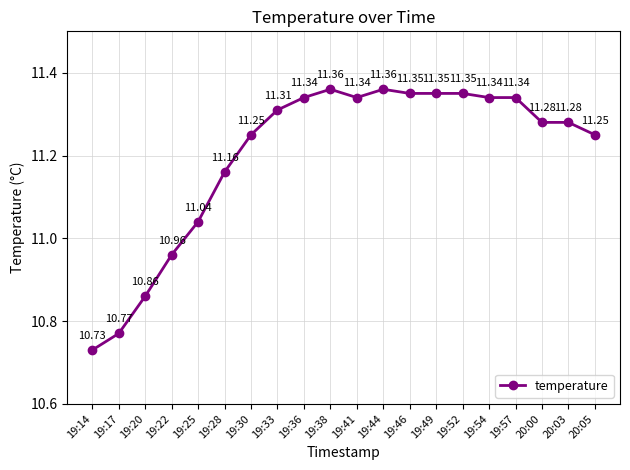

True or false: there are more than 0 points higher than both neighbors.

True